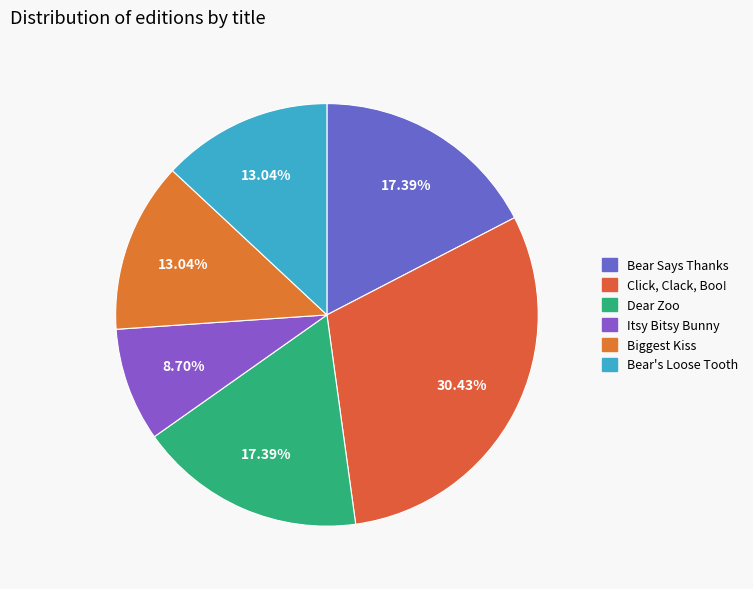

To the nearest percent, what is the difference between the Bear Says Thanks and Bear's Loose Tooth slice percentages?

4%